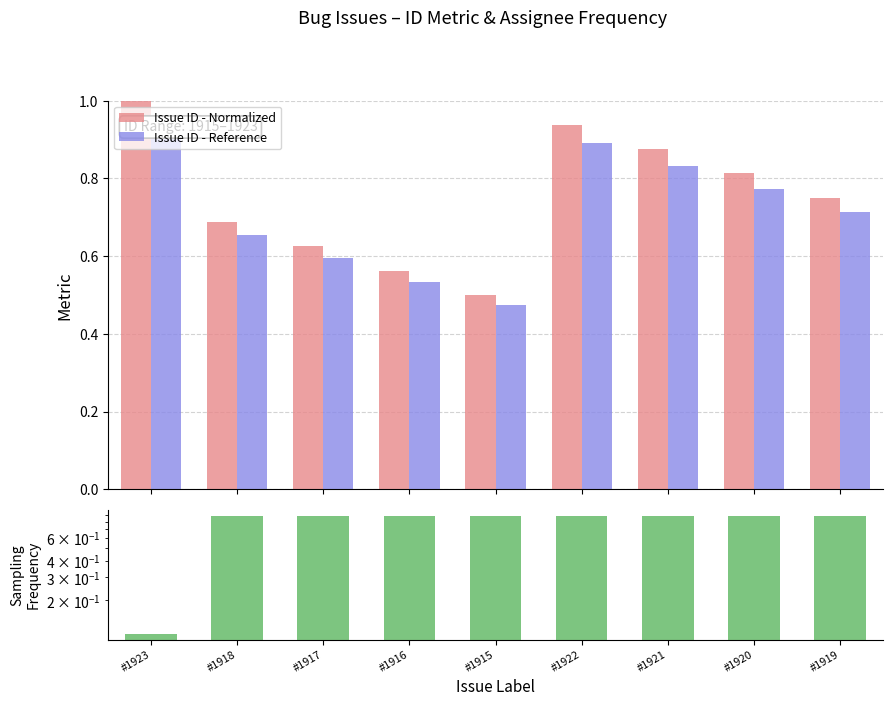

What is the sum of the Issue ID - Normalized values at #1916 and #1919?

1.3